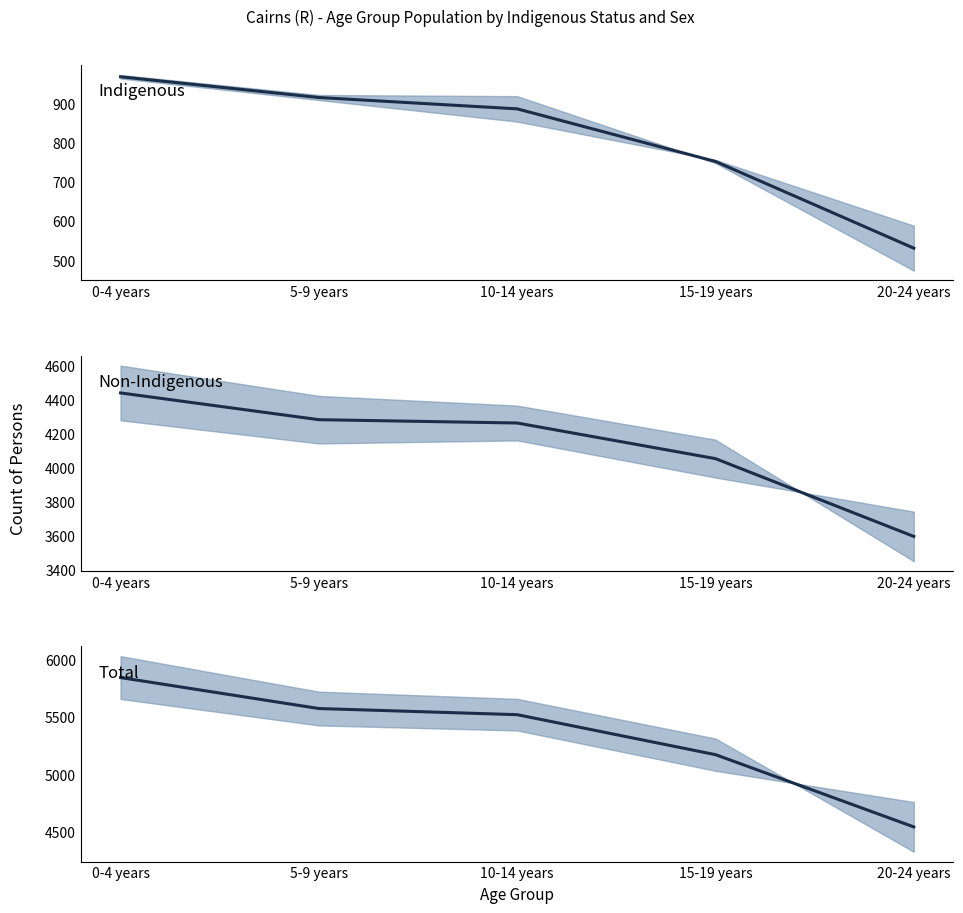

Which category has the highest value in the Non-Indigenous avg series?

0-4 years